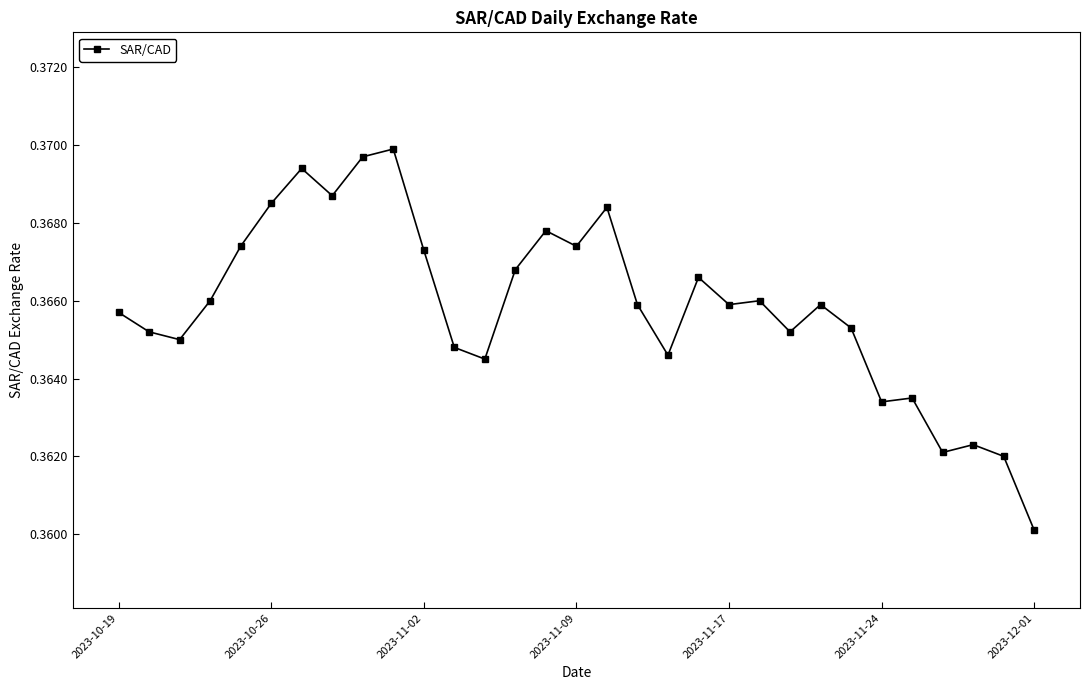

Count the values in the range 0 to 1.

31